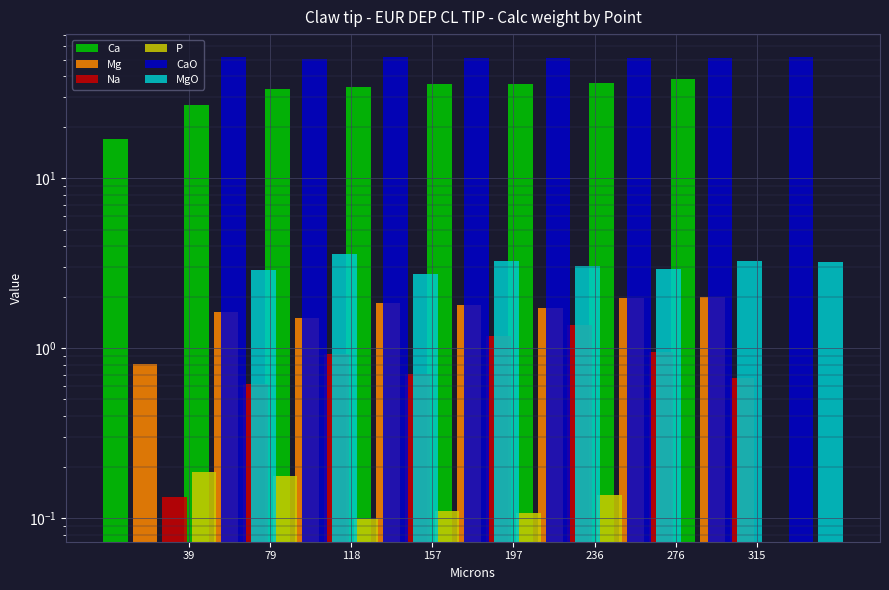

At which category is the sum across all series the highest?

315